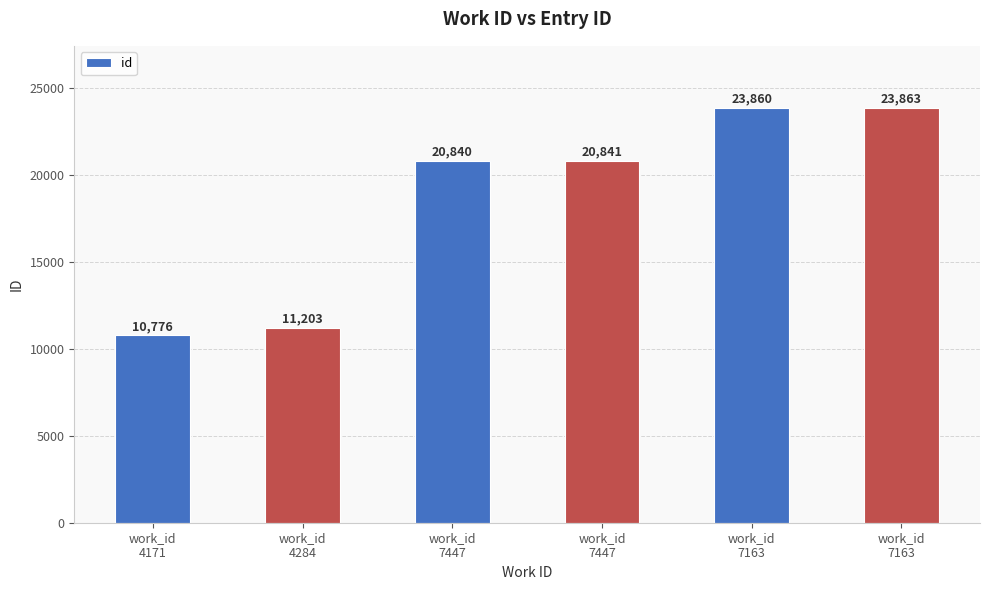

What is the sum of all values?

111383